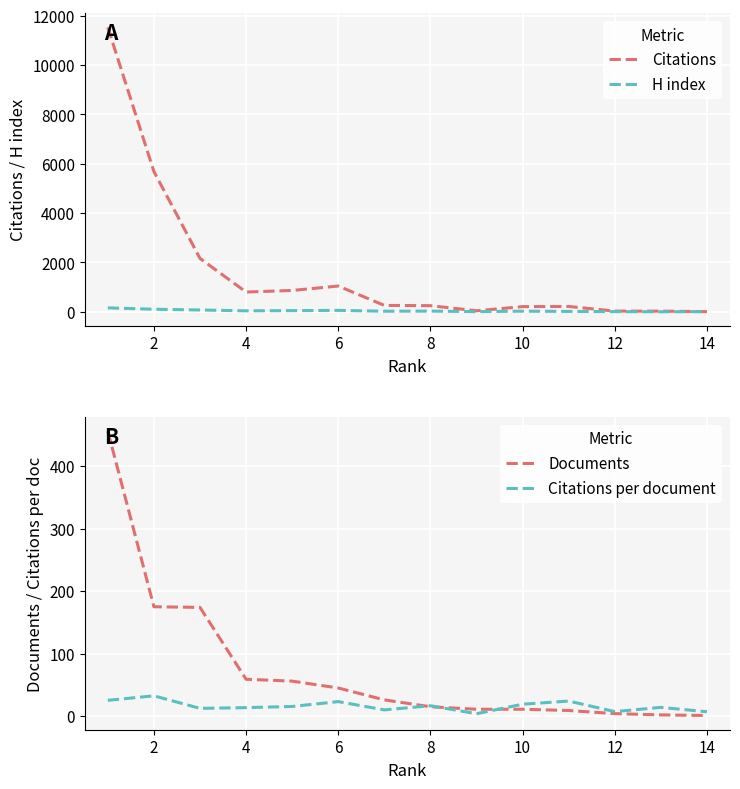

What is the approximate value of Citations per document at 14?

7.0